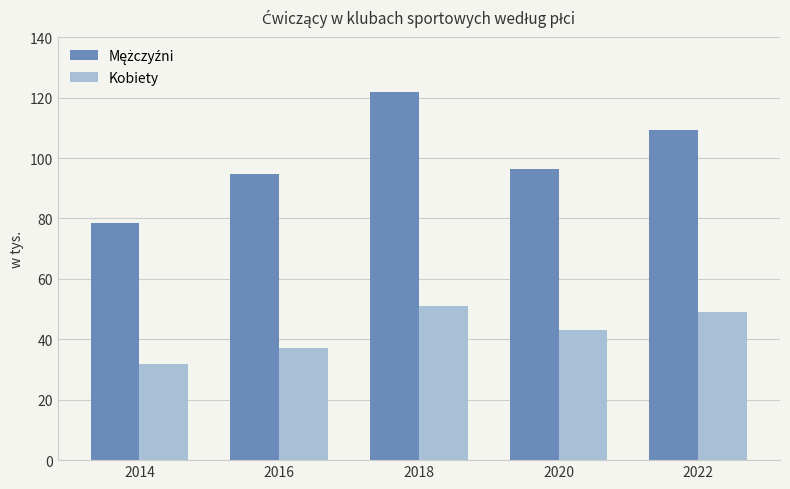

Is it true that Kobiety equals 31.7 at 2014?

True